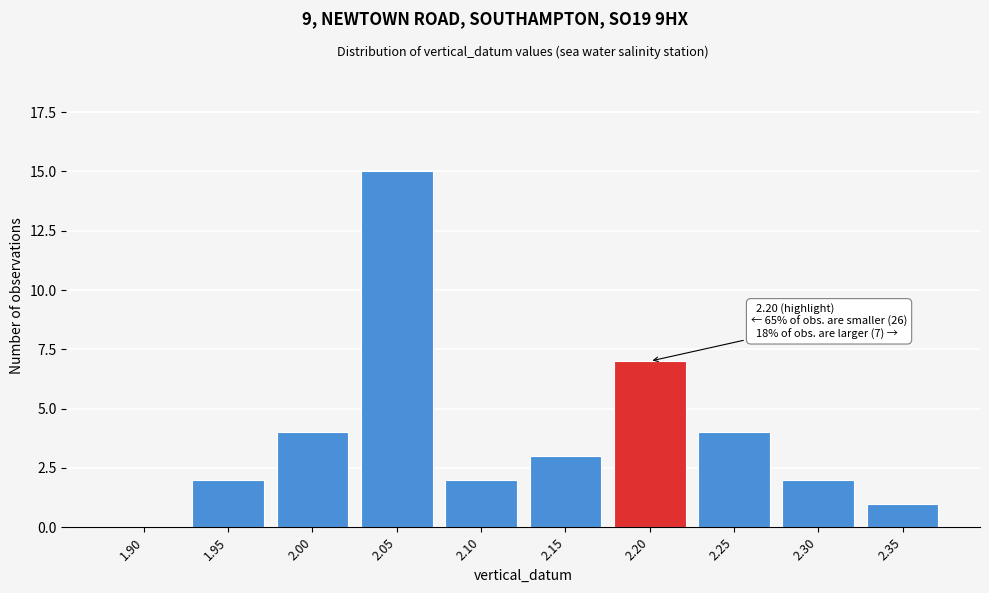

Reading right to left, transcribe all the data shown in this chart.

2.35=1	2.30=2	2.25=4	2.20=7	2.15=3	2.10=2	2.05=15	2.00=4	1.95=2	1.90=0